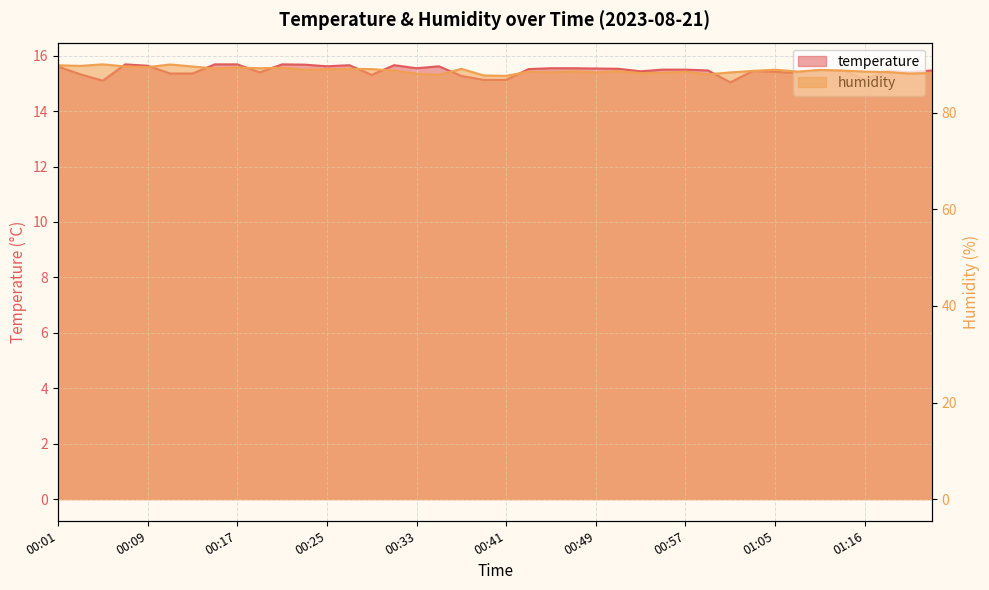

Which has a higher value, 01:18 or 00:29?

01:18